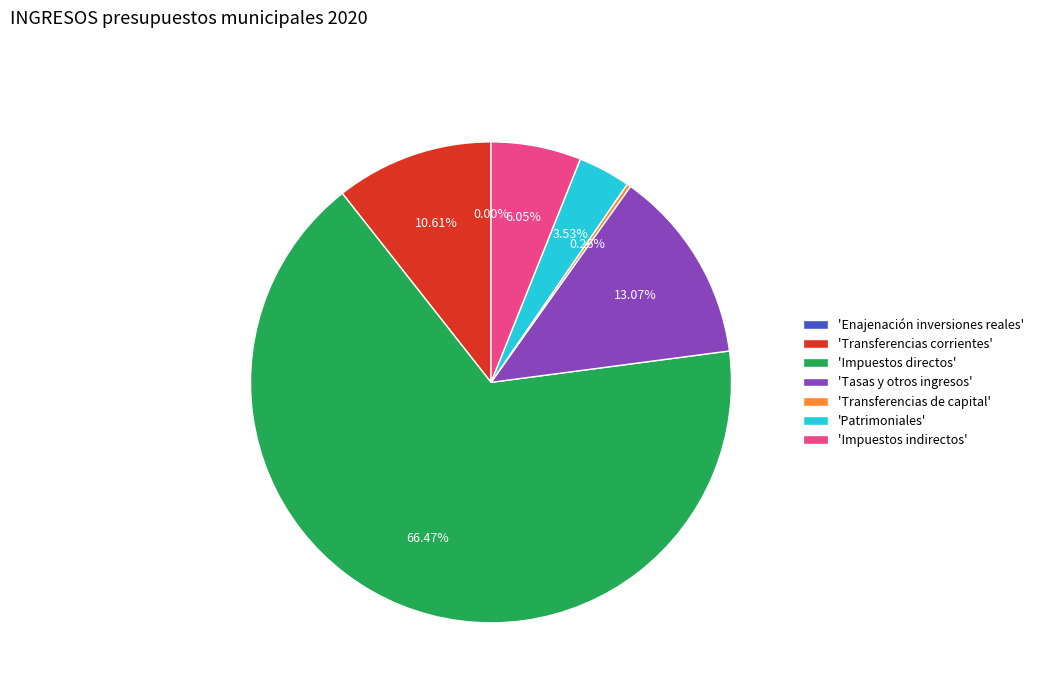

Is there a majority slice in this chart?

Yes